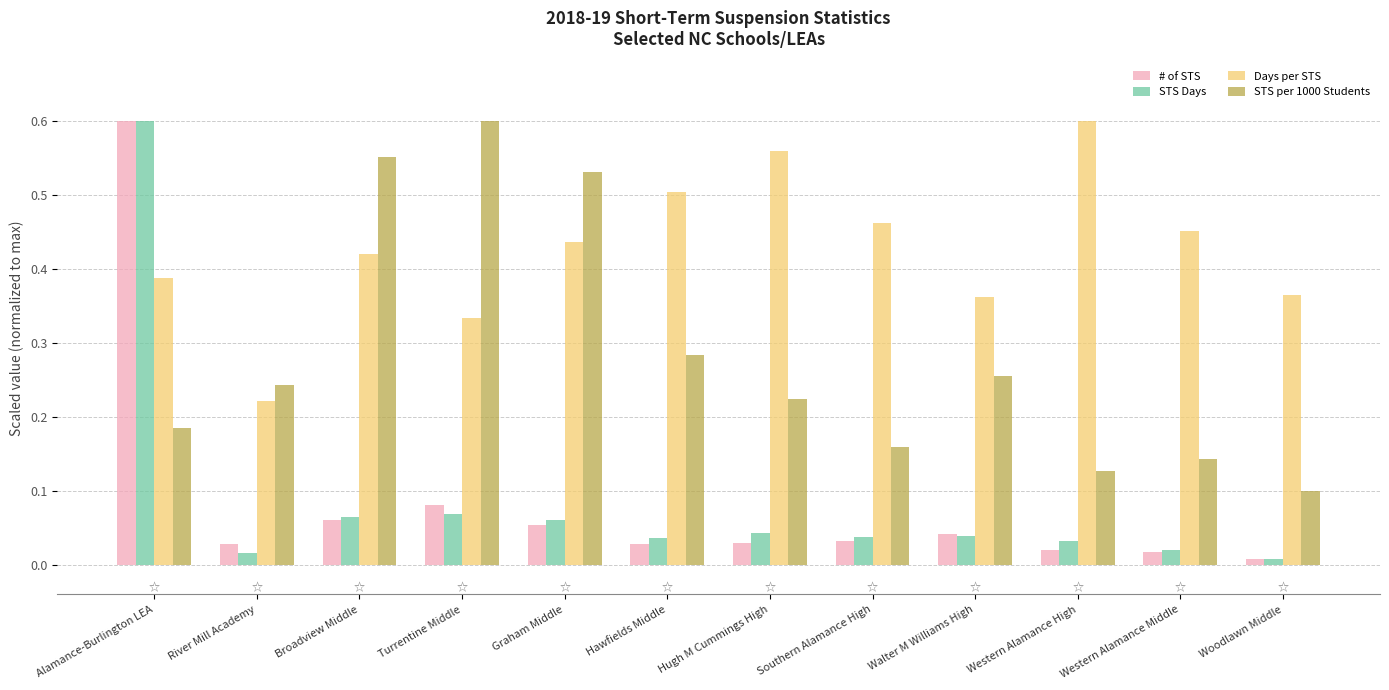

Which series changed the most between Walter M Williams High and Western Alamance Middle?

STS per 1000 Students